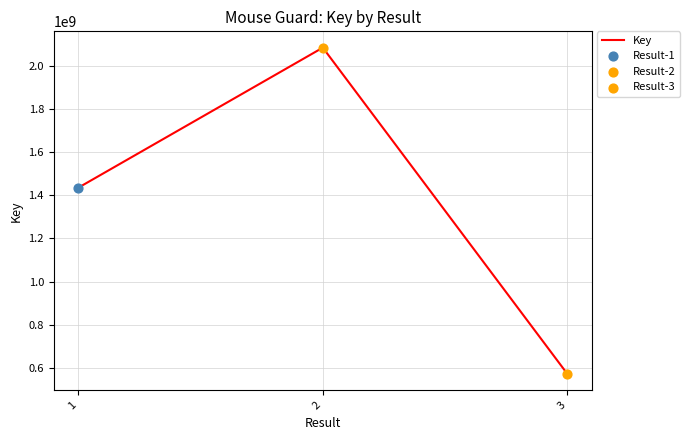

Approximately how many times larger is the value at 3 compared to 1?

0.4